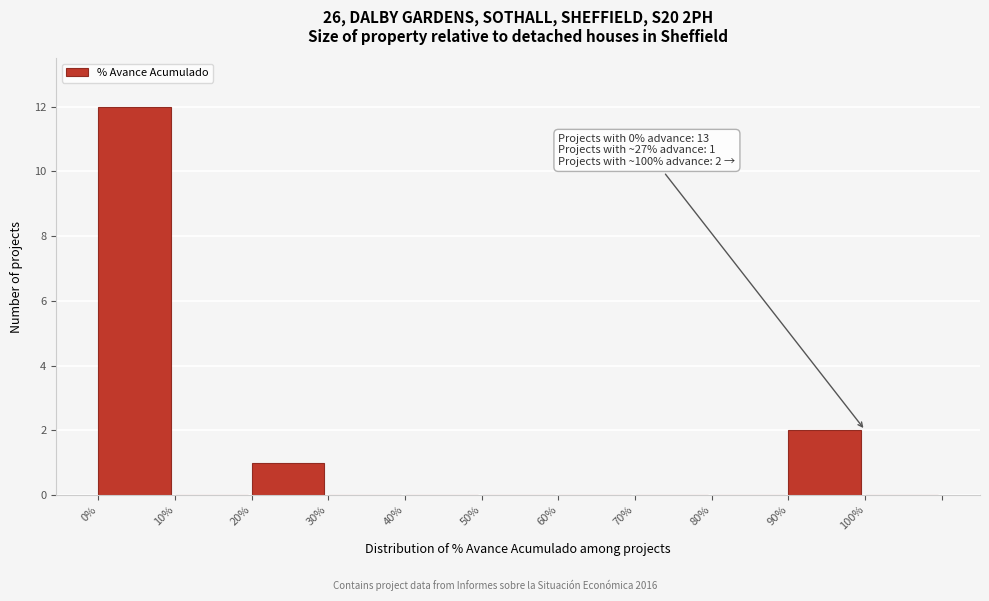

Over which range of the x-axis is the bar tallest?

0 to 10